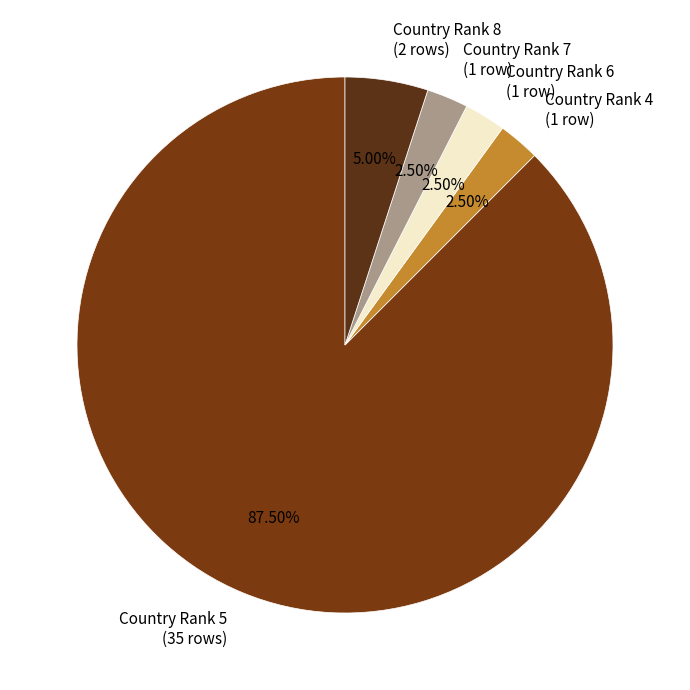

How many segments does this pie chart have?

5